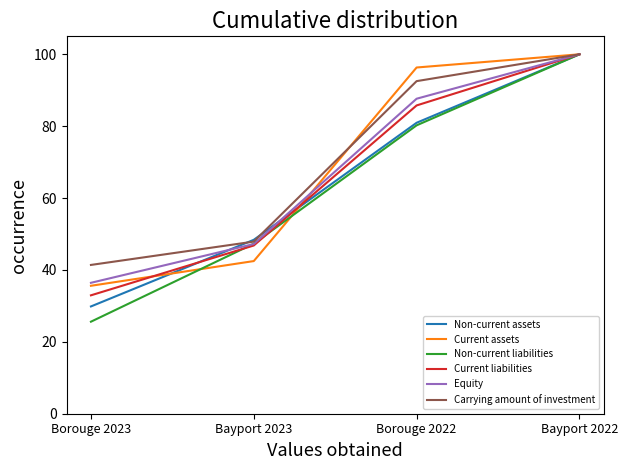

Rank the categories by Current liabilities value from highest to lowest.

Bayport 2022, Borouge 2022, Bayport 2023, Borouge 2023